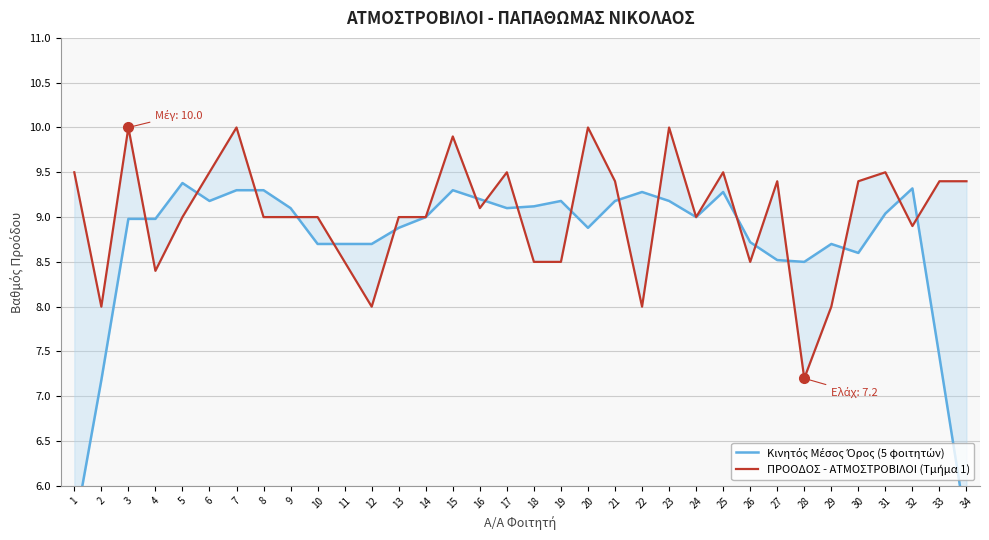

Is this an area chart (filled region under the line)?

No